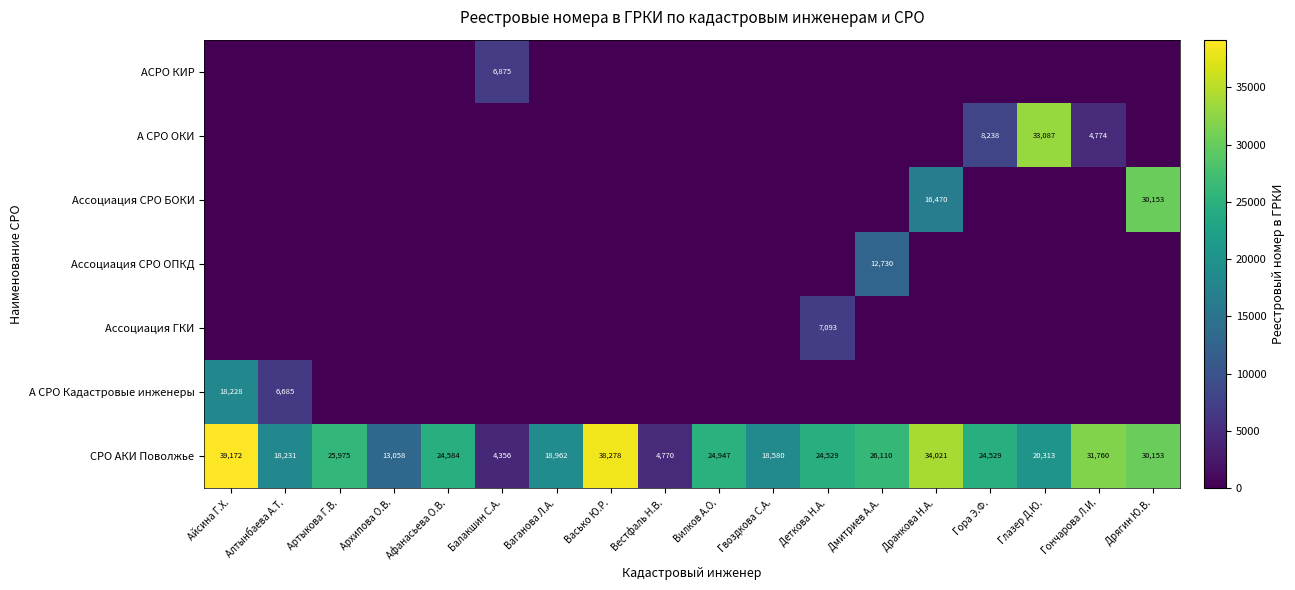

Read the СРО АКИ Поволжье value at Ваганова Л.А..

18962